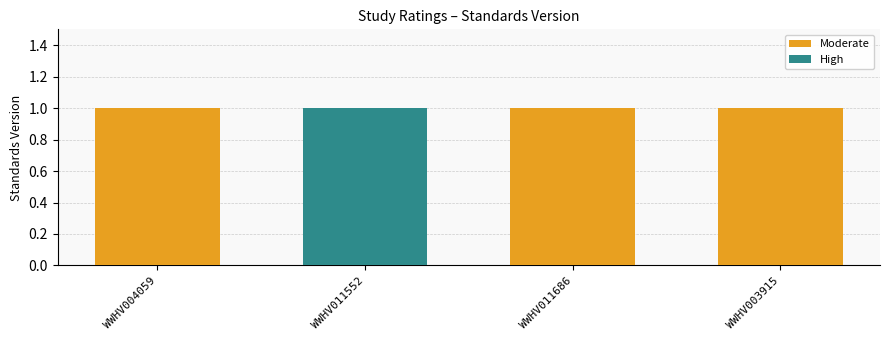

True or false: Moderate has a value of 1 at WWHV011686.

False